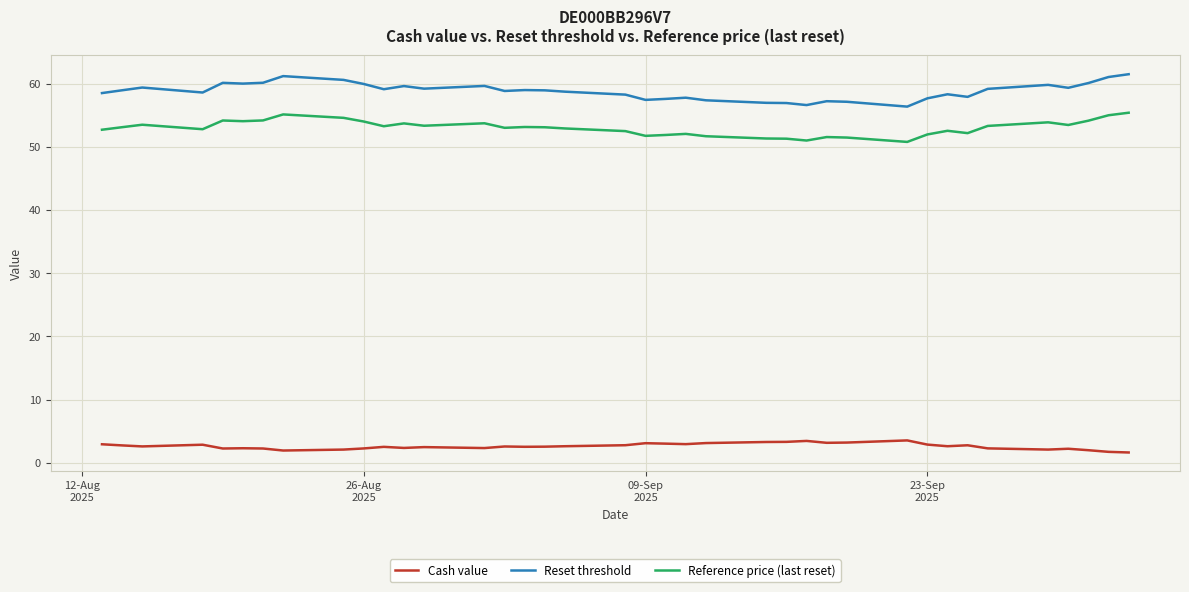

Is this an area chart (filled region under the line)?

No